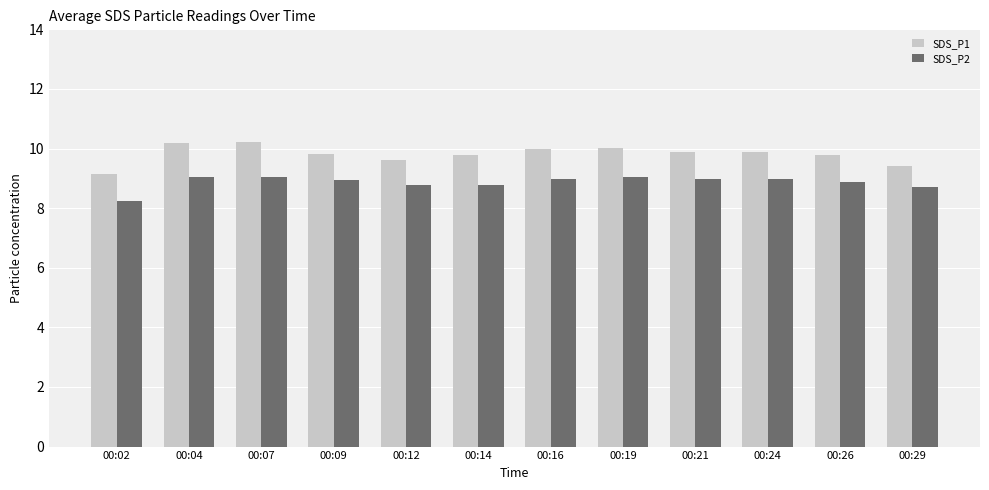

How many data points does each series have?

12